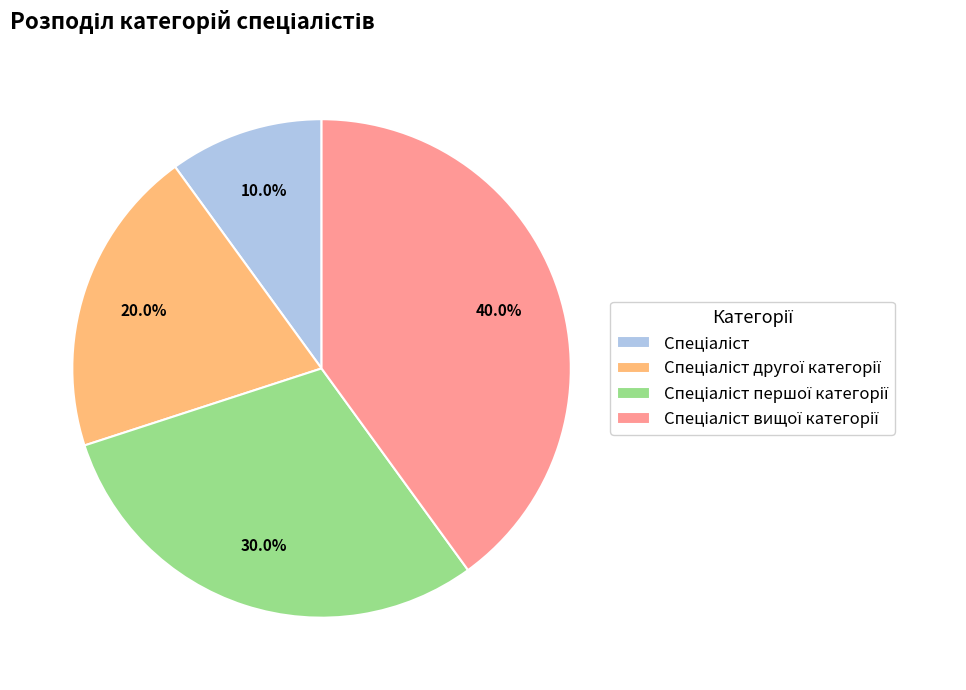

How many slices are in this pie chart?

4